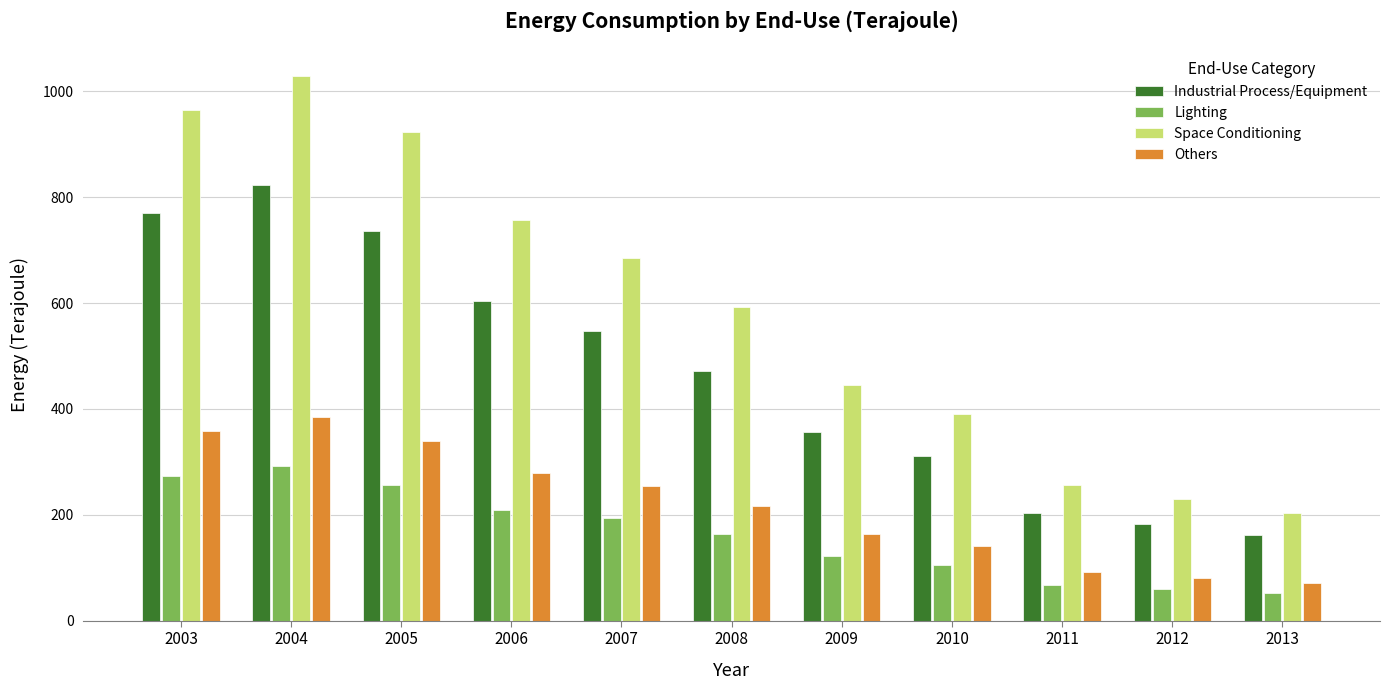

Reading right to left, transcribe all the data shown in this chart.

Industrial Process/Equipment: 162	182	203	312	356	472	547	604	736	823	771
Lighting: 53	59	68	106	123	163	194	210	257	293	273
Space Conditioning: 203	230	256	391	446	592	685	757	923	1030	965
Others: 72	81	92	142	164	217	255	279	340	384	359